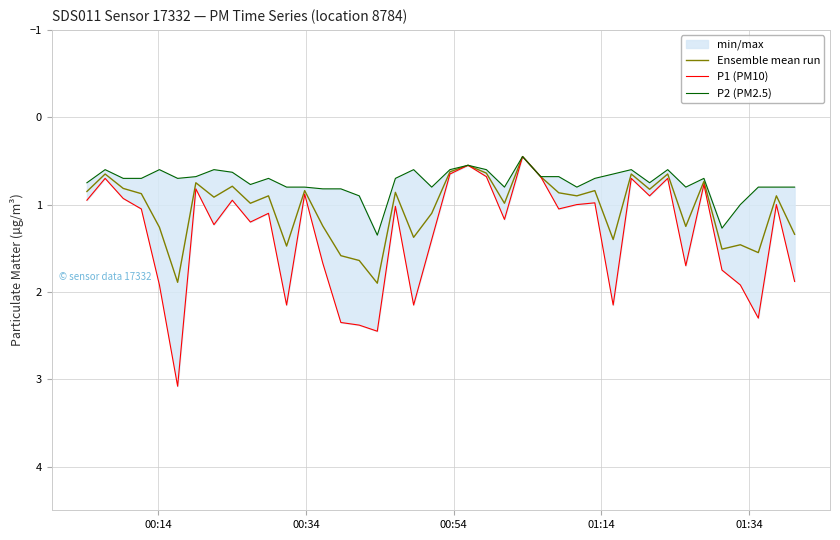

What is the sum of all P2 (PM2.5) values?

29.6